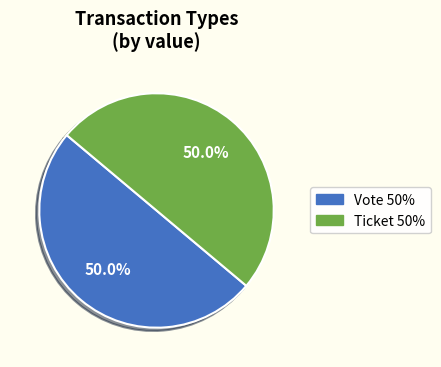

How many slices are in this pie chart?

2